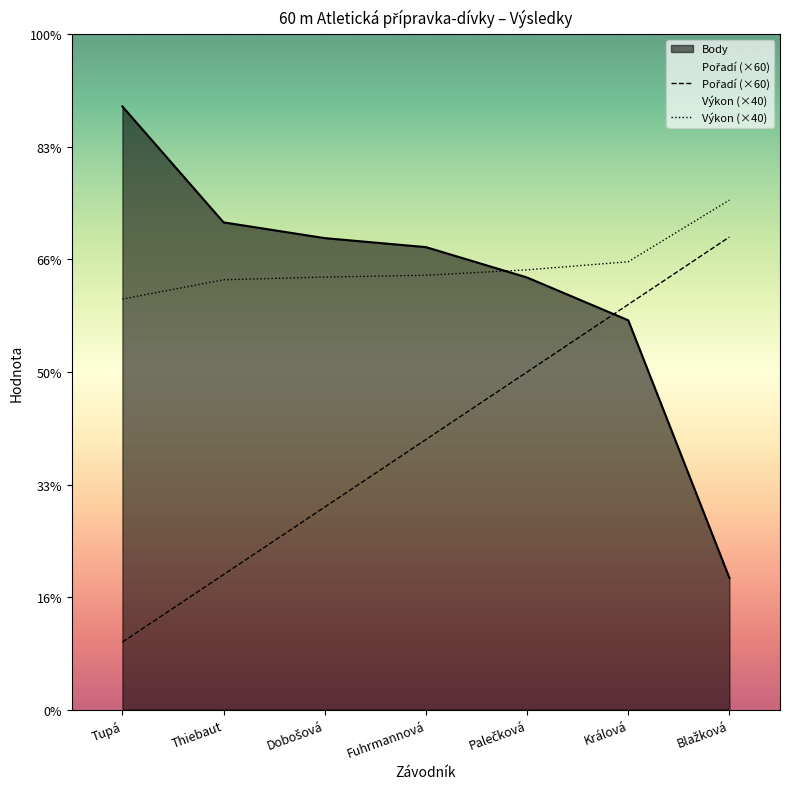

What is the label of the 7th point from the right?

Tupá